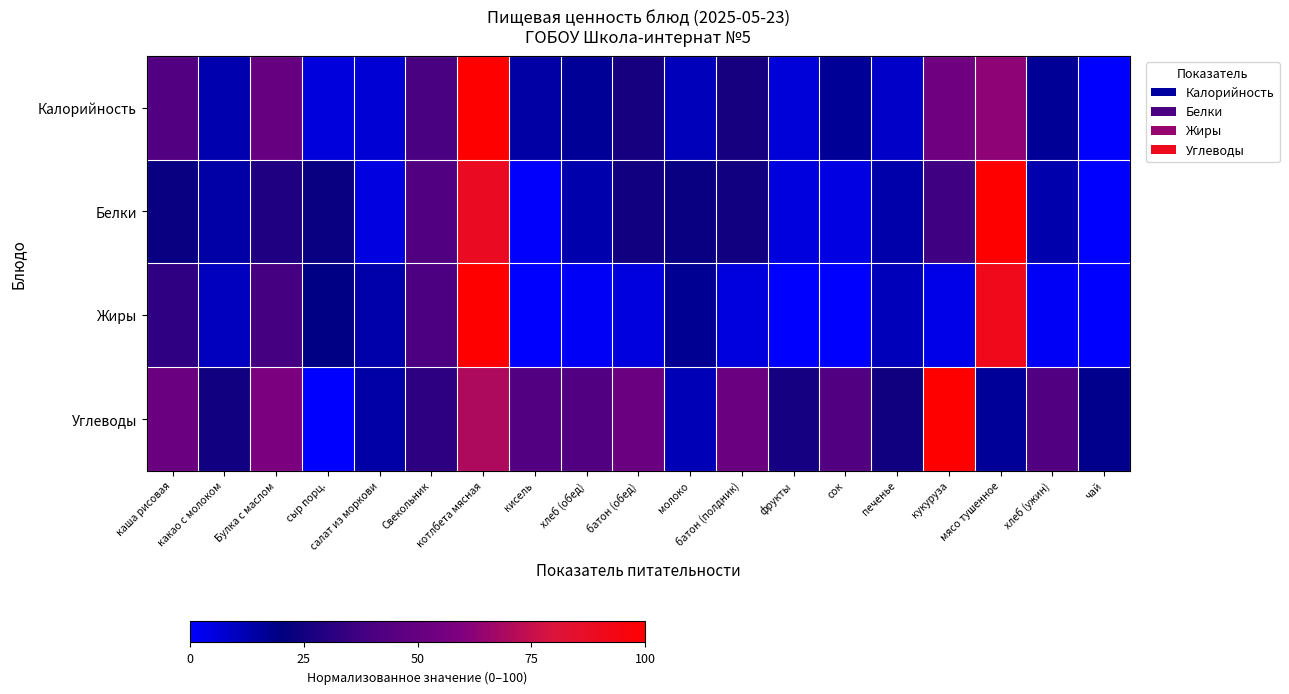

What is the maximum value shown in the chart?

100.0